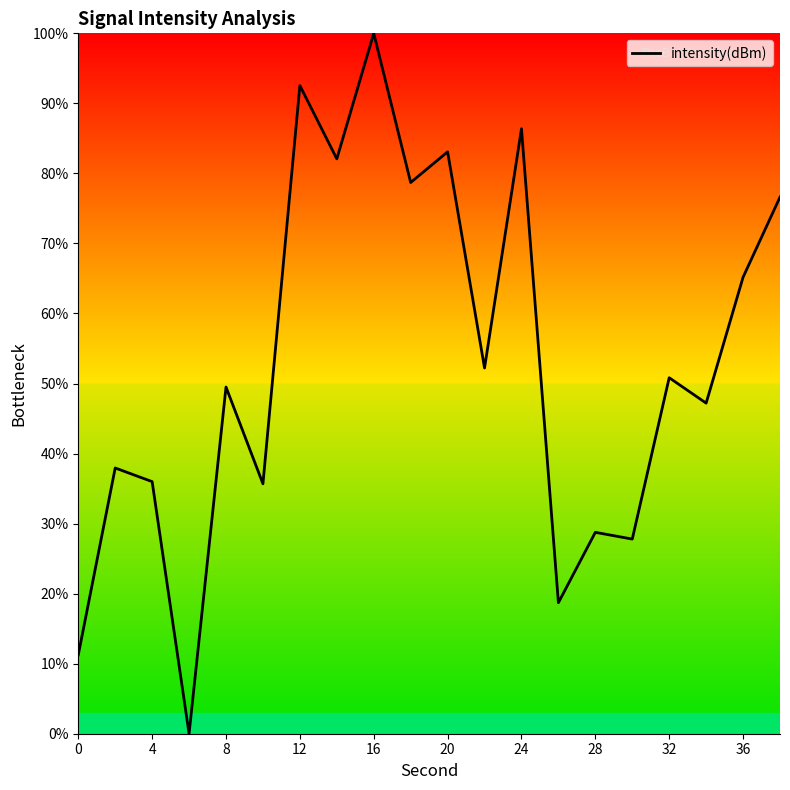

What is the greatest value displayed?

100.0